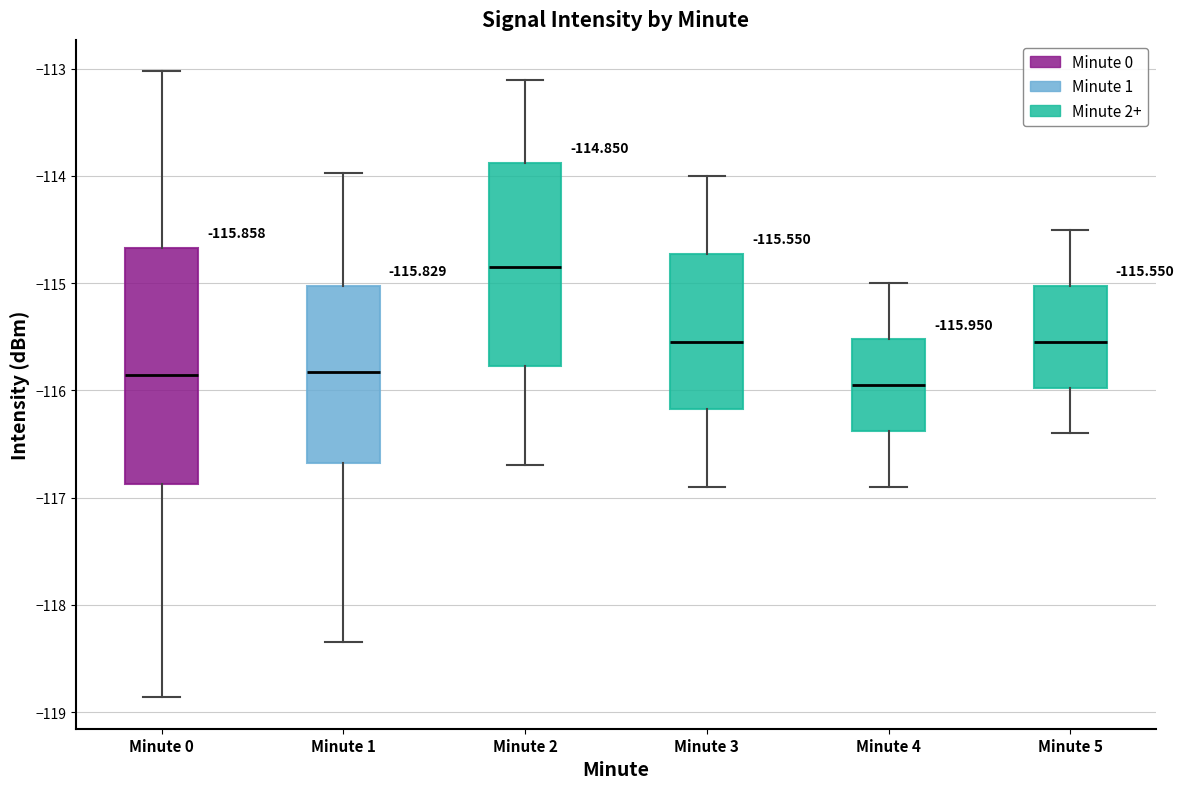

Which box has the highest median line?

Minute 2